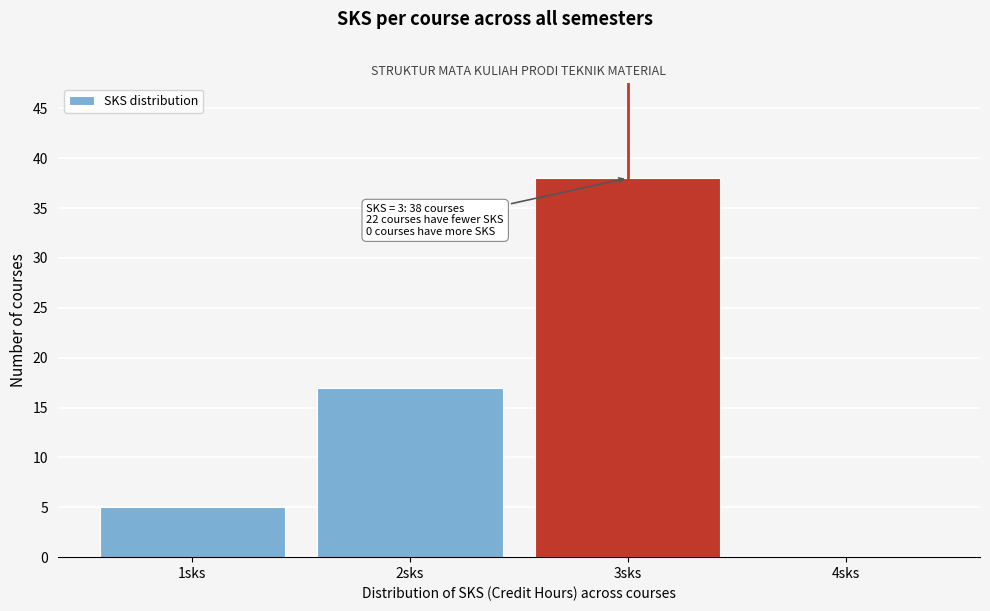

Over which range of the x-axis is the bar tallest?

2.5 to 3.5